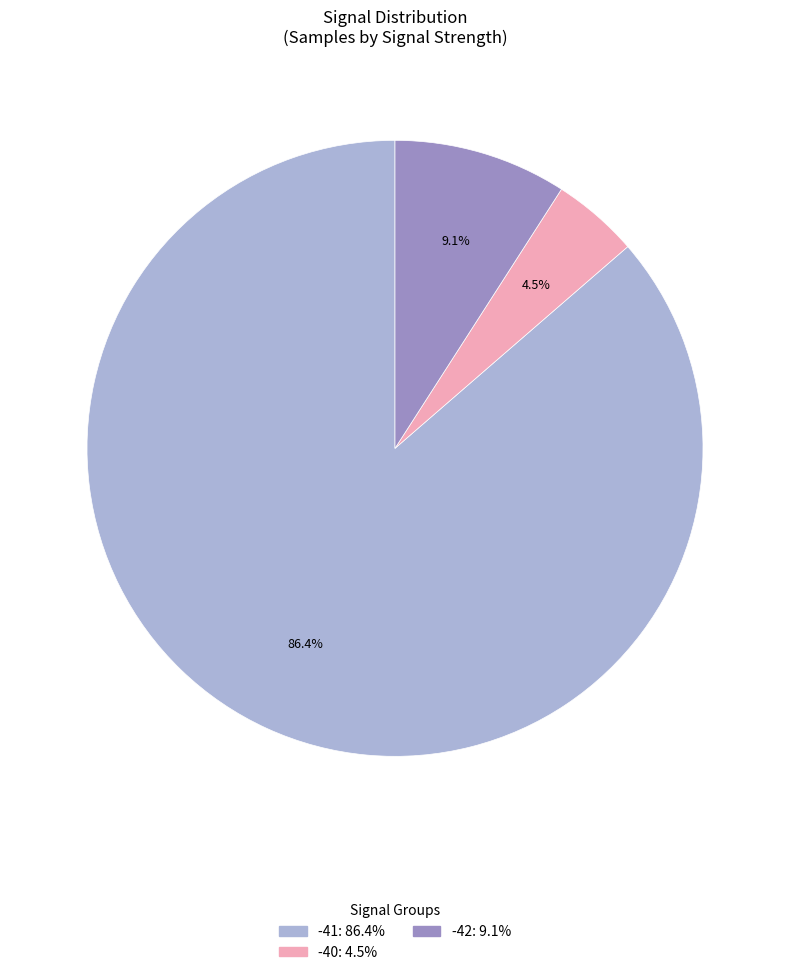

Does any single category account for the majority?

Yes